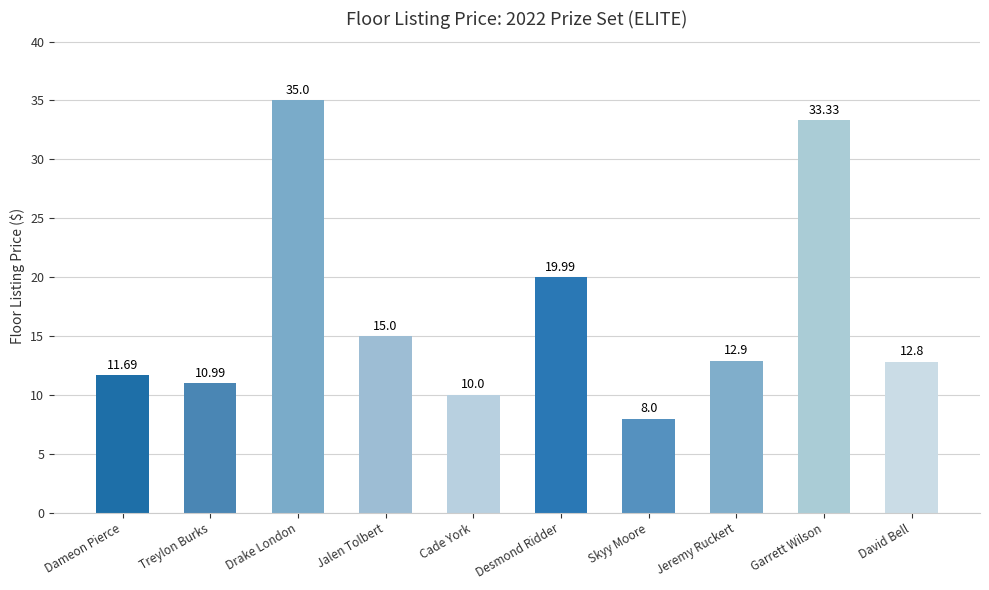

Reading left to right, list all the values displayed in this chart.

Dameon Pierce=11.7	Treylon Burks=11.0	Drake London=35.0	Jalen Tolbert=15.0	Cade York=10.0	Desmond Ridder=20.0	Skyy Moore=8.0	Jeremy Ruckert=12.9	Garrett Wilson=33.3	David Bell=12.8